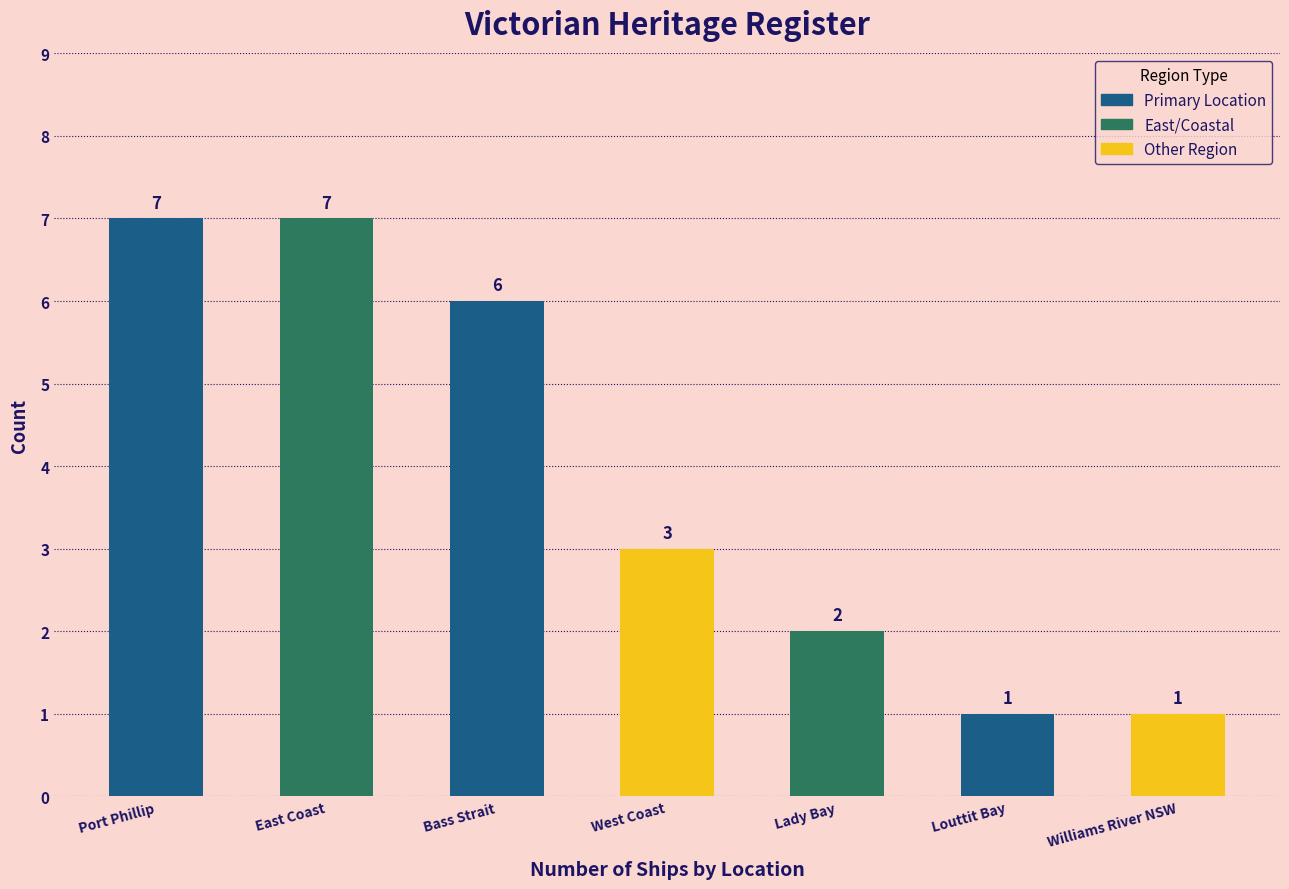

What is the sum of the values at Williams River NSW and West Coast?

4